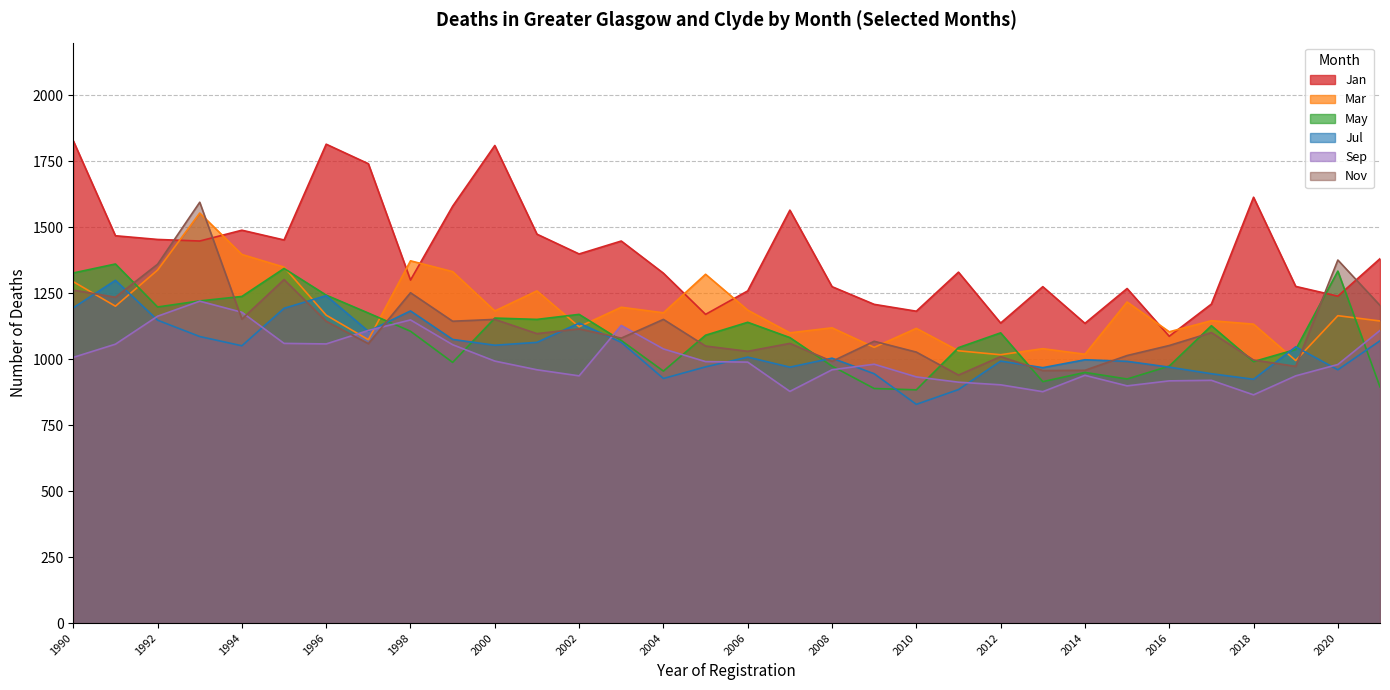

What is the total value across all series at 2006?

6612